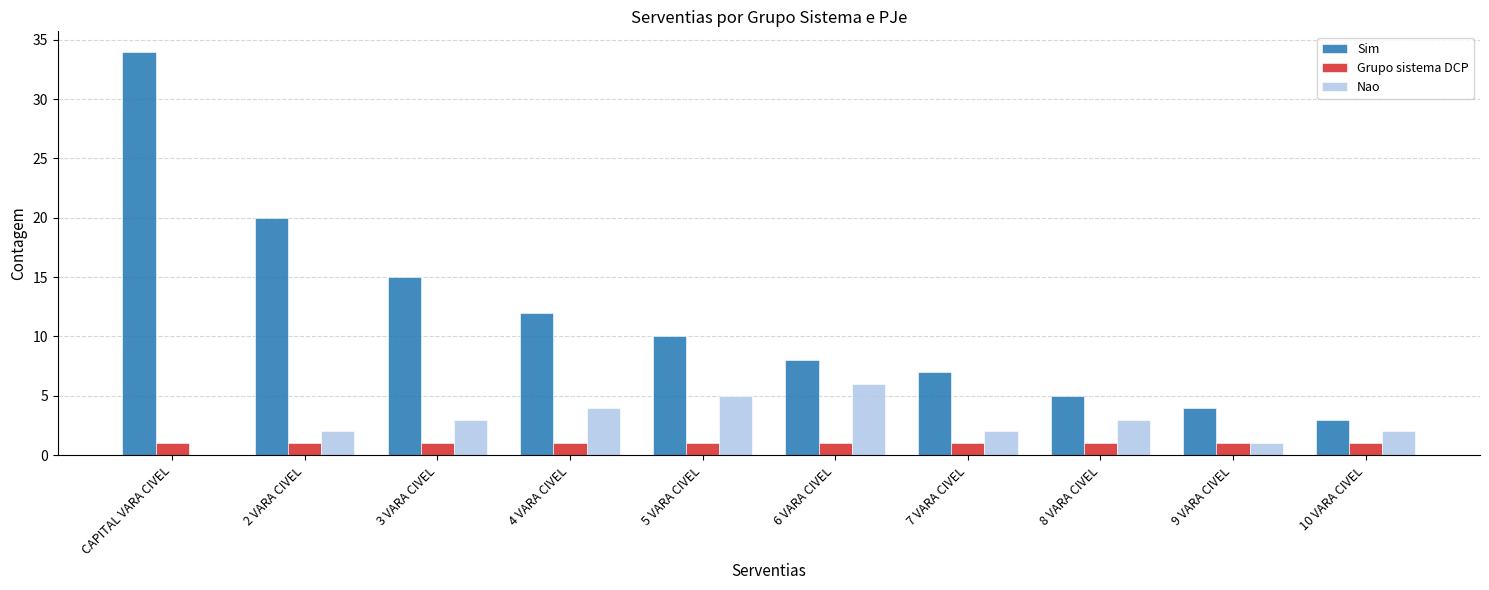

Count the number of data series in this chart.

3